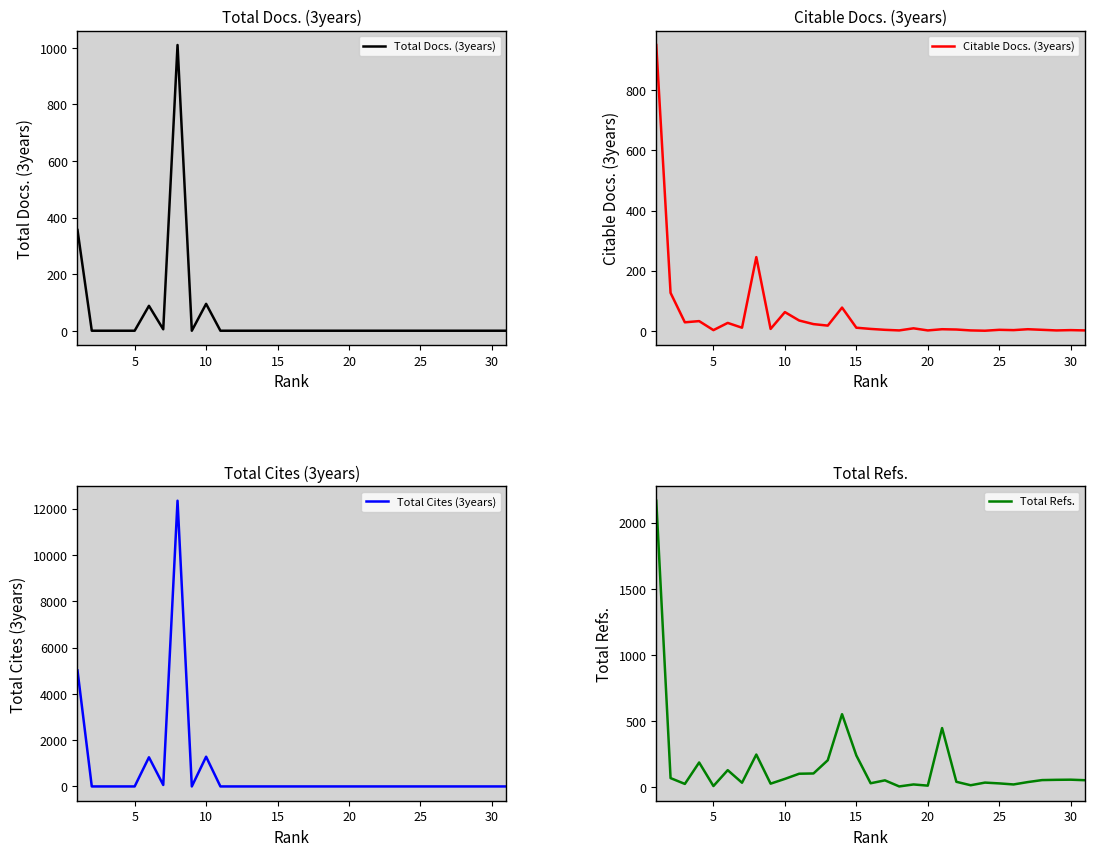

Reading right to left, what are all the values shown in this chart?

Total Docs. (3years): 0	0	0	0	0	0	0	0	0	0	0	0	0	0	0	0	0	0	0	0	0	95	0	1010	5	88	0	0	0	0	356
Citable Docs. (3years): 1	2	1	3	5	2	3	0	1	4	5	1	8	1	3	6	10	77	17	22	34	62	6	245	10	26	2	32	28	126	951
Total Cites (3years): 0	0	0	0	0	0	0	0	0	0	0	0	0	0	0	0	0	0	0	0	0	1284	0	12339	64	1259	0	0	0	0	5009
Total Refs.: 53	57	56	54	39	21	29	35	15	41	447	12	21	6	52	30	240	552	204	104	102	63	27	247	34	129	9	187	25	69	2165